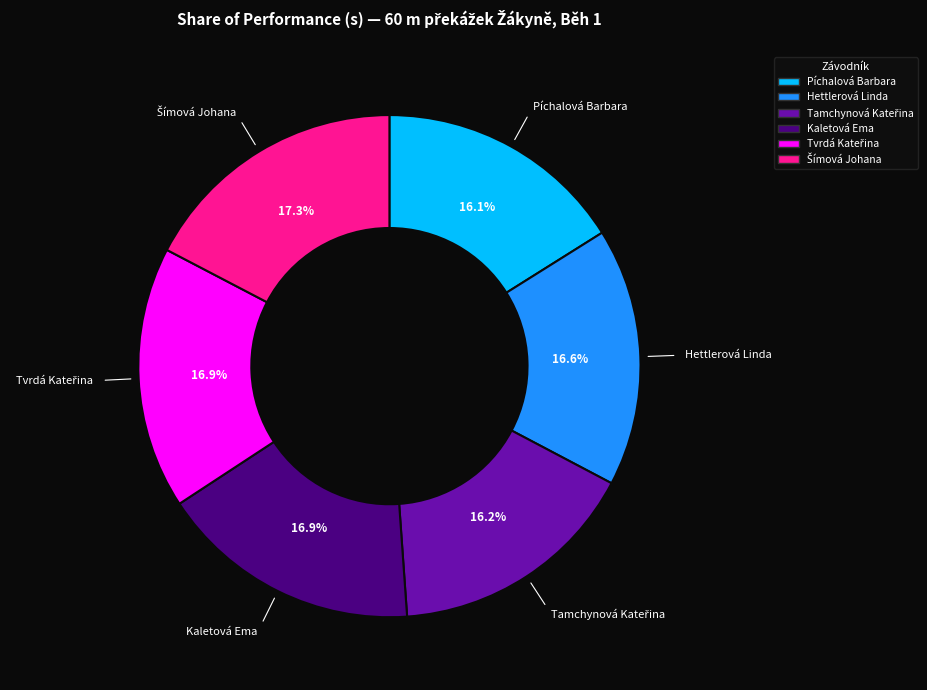

To the nearest percent, what is the difference between the largest and smallest slice percentages?

1%